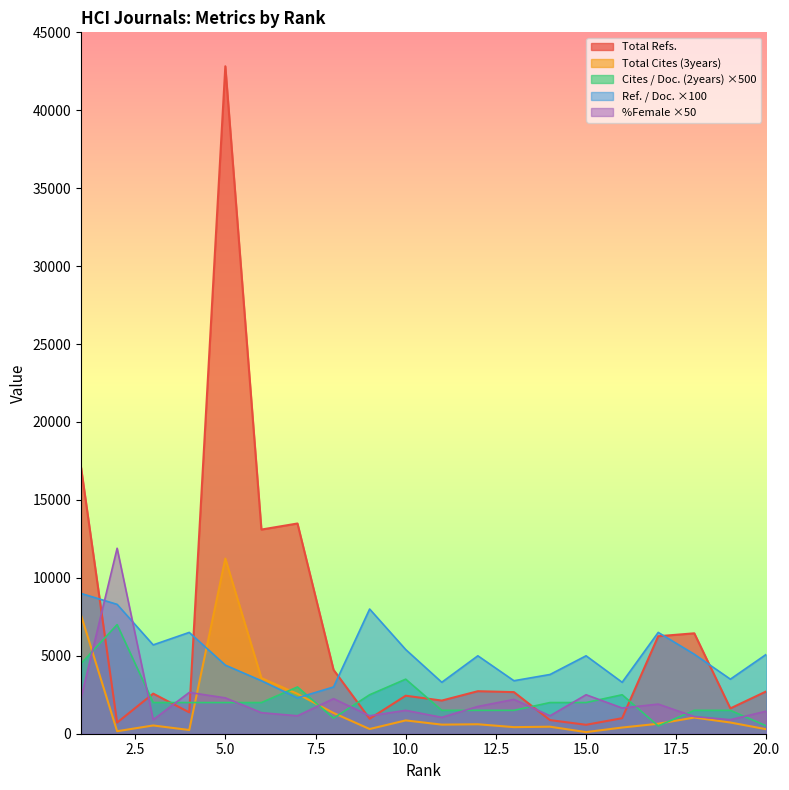

Count the number of categories in the chart.

20